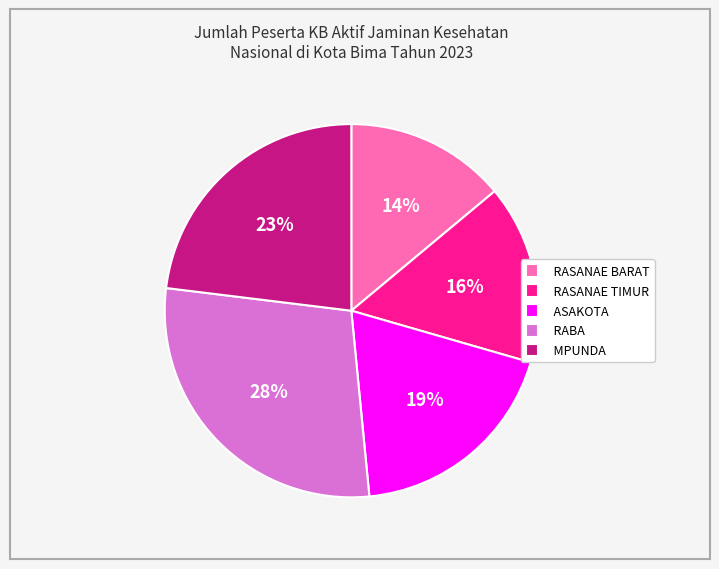

To the nearest percent, what is the average slice percentage?

20%